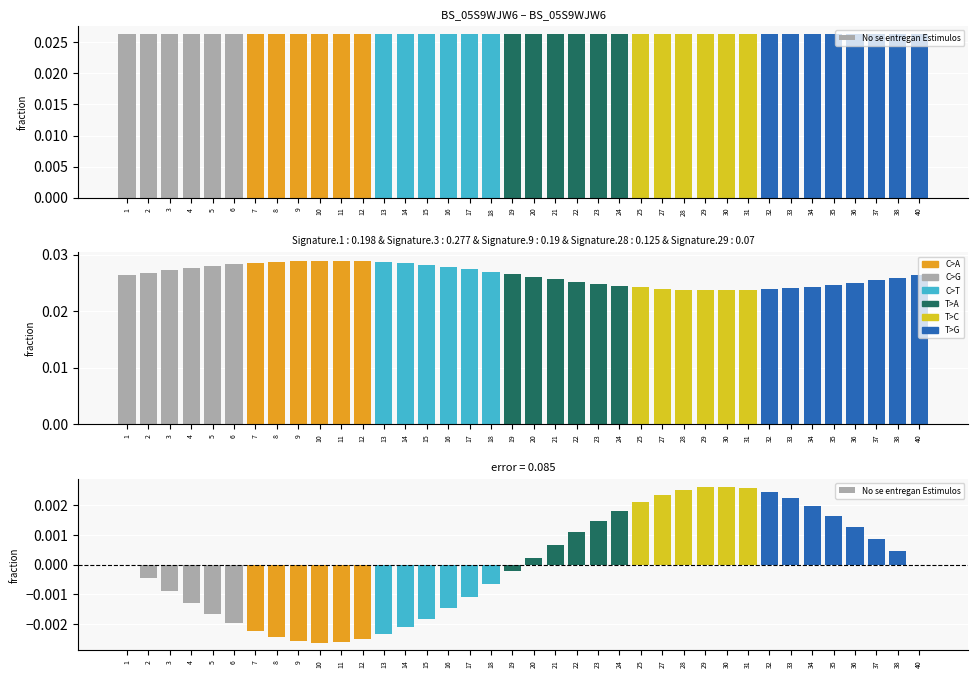

True or false: the data shows -0.0 at 12.

False